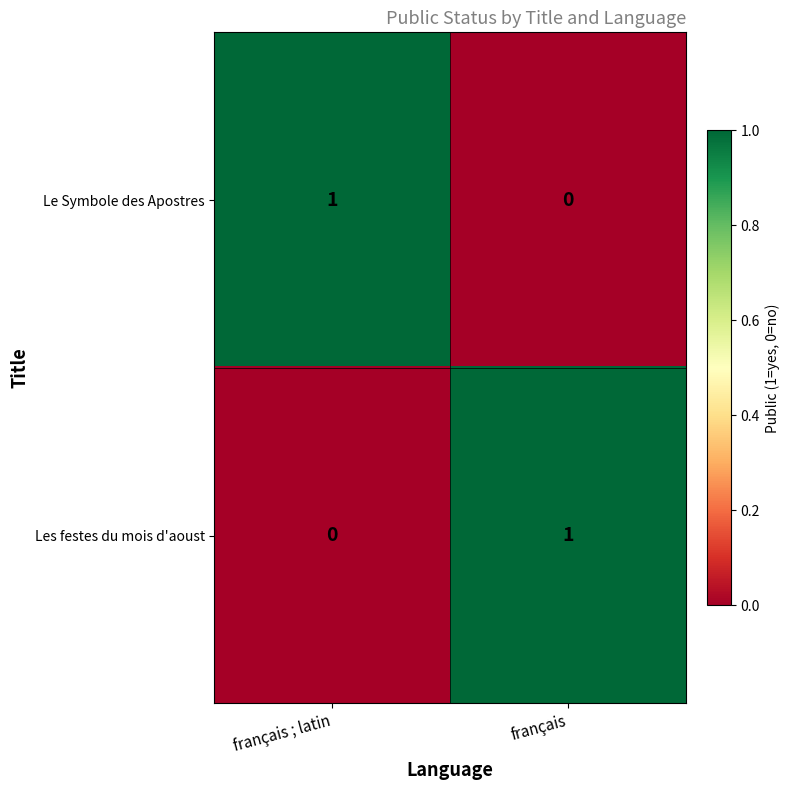

Rank the categories by Le Symbole des Apostres value from lowest to highest.

français, français ; latin